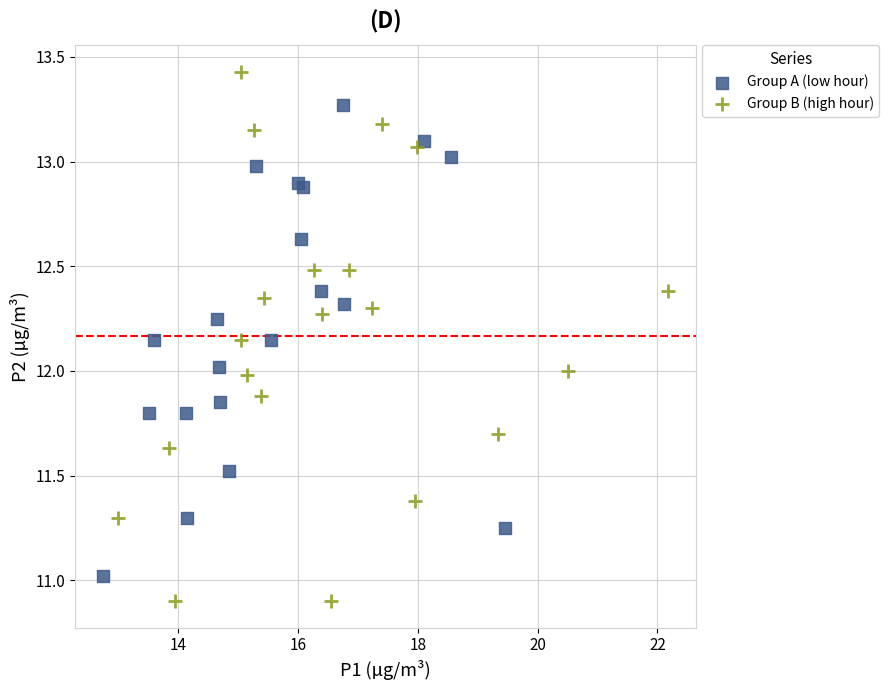

Which series has the largest Y range (max minus min)?

Group B (high hour)